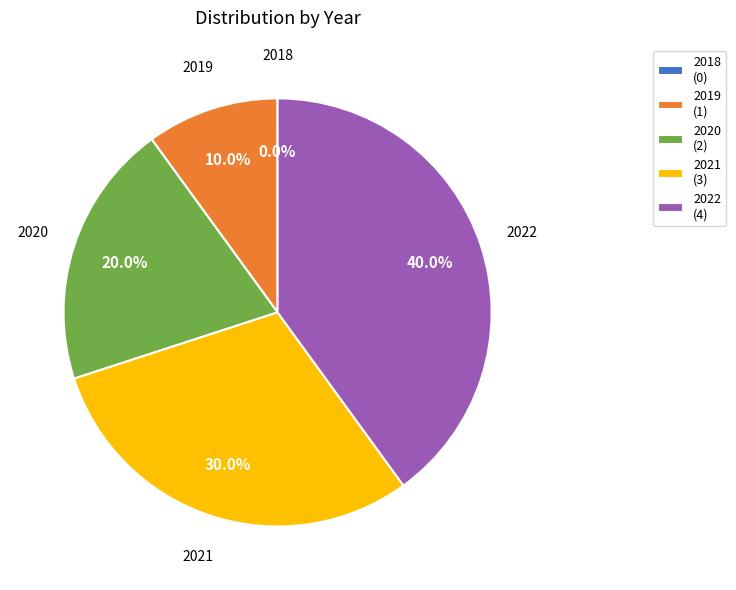

Is it true that 2022 is 50% of the pie?

False